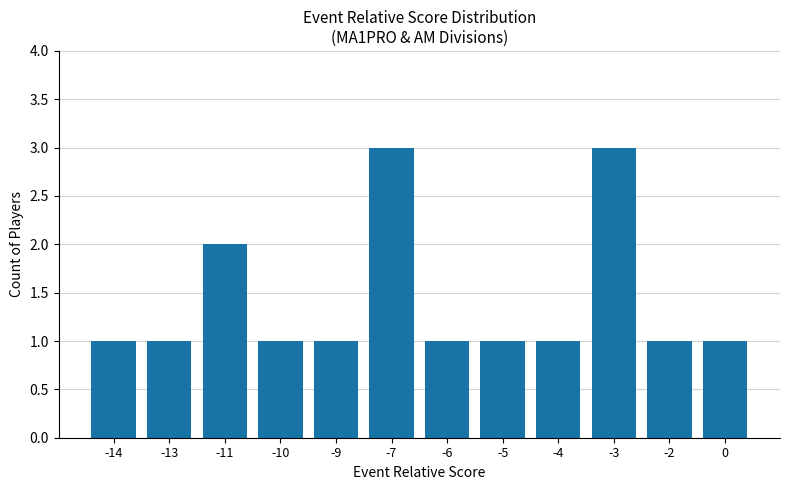

What is the greatest value displayed?

3